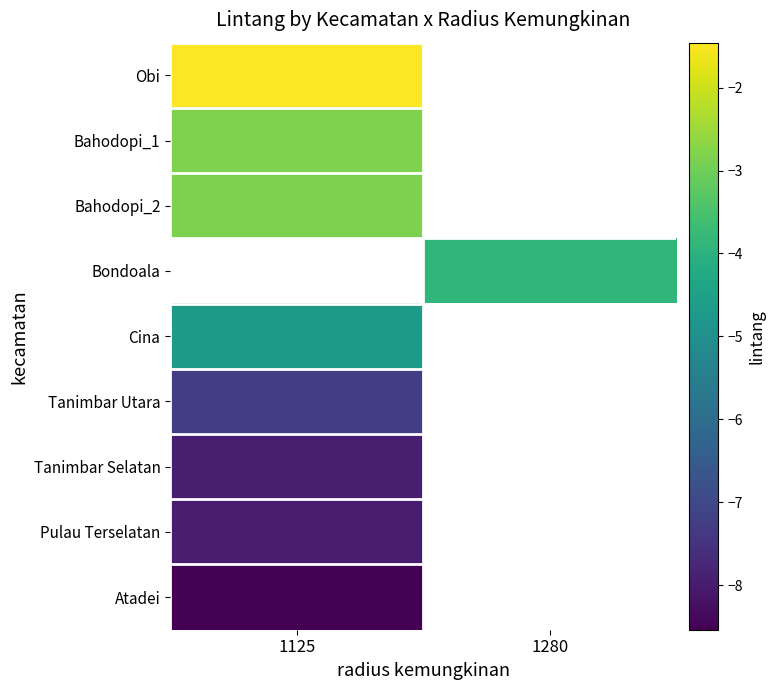

Rank the series by their average value, from highest to lowest.

Obi, Bahodopi_1, Bahodopi_2, Bondoala, Cina, Tanimbar Utara, Tanimbar Selatan, Pulau Terselatan, Atadei